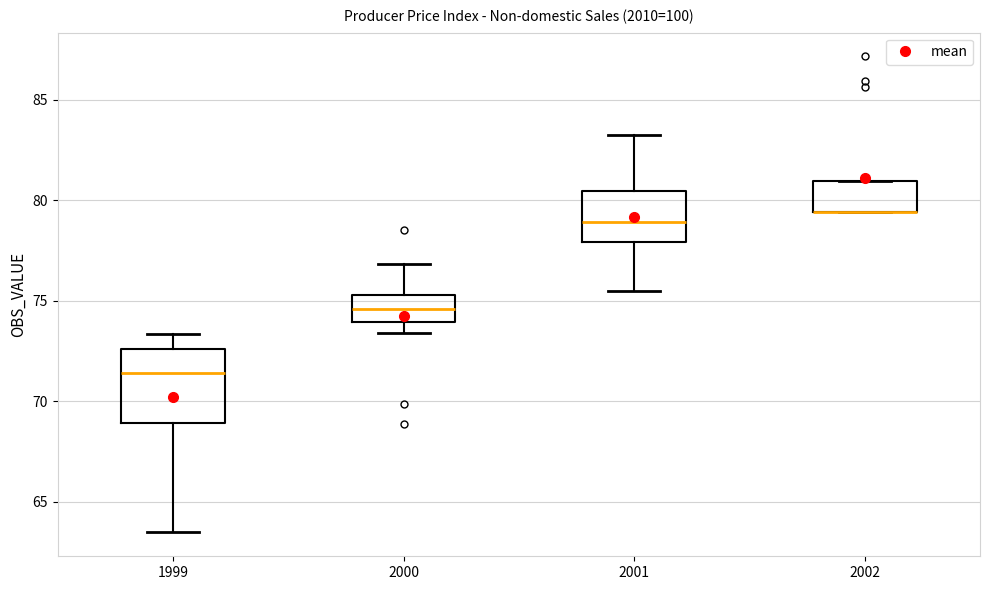

Where is the lower edge of the box at x = 2001 on the y-axis? The values are not printed on the chart, so give them approximately, as read against the axis.

78.0